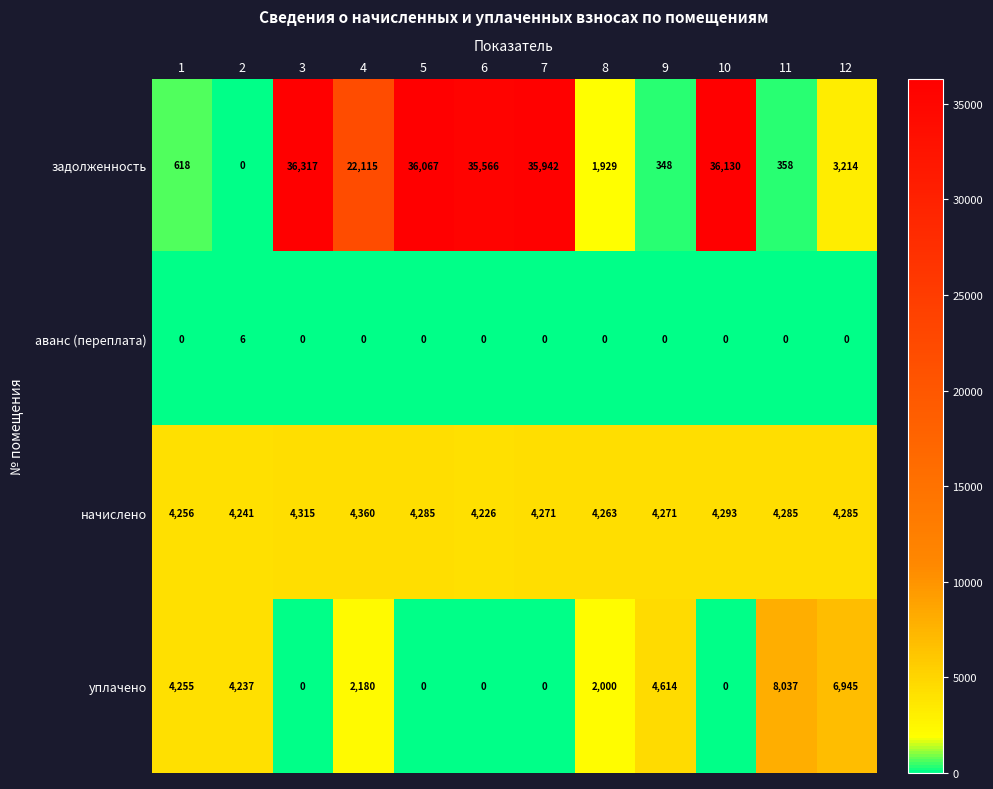

Count the number of data series in this chart.

4